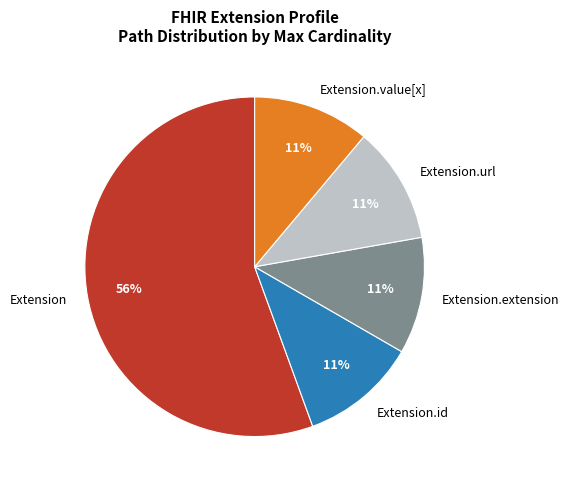

To the nearest percent, what is the combined percentage of Extension.url and Extension.id?

22%